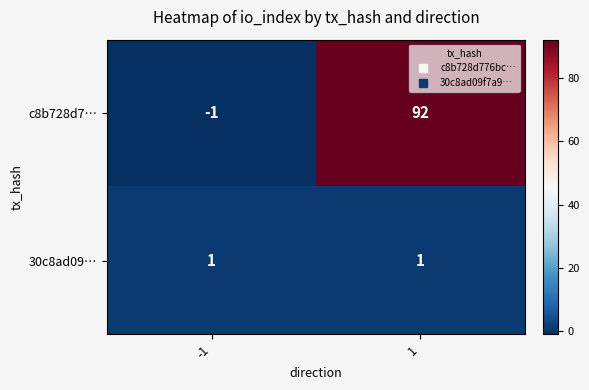

List the series in order of their overall mean, lowest first.

30c8ad09…, c8b728d7…